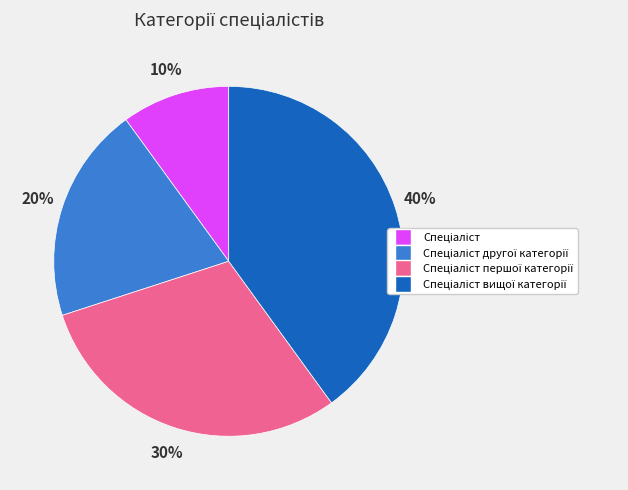

To the nearest percent, what is the average slice percentage?

25%